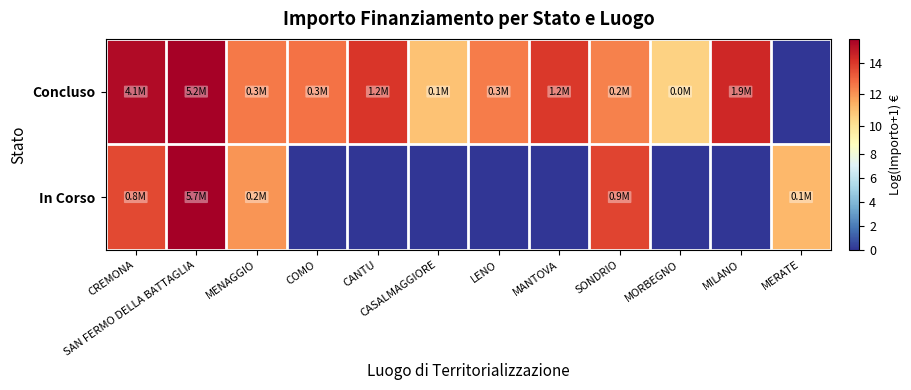

List the series in order of their peak value, lowest first.

Concluso, In Corso